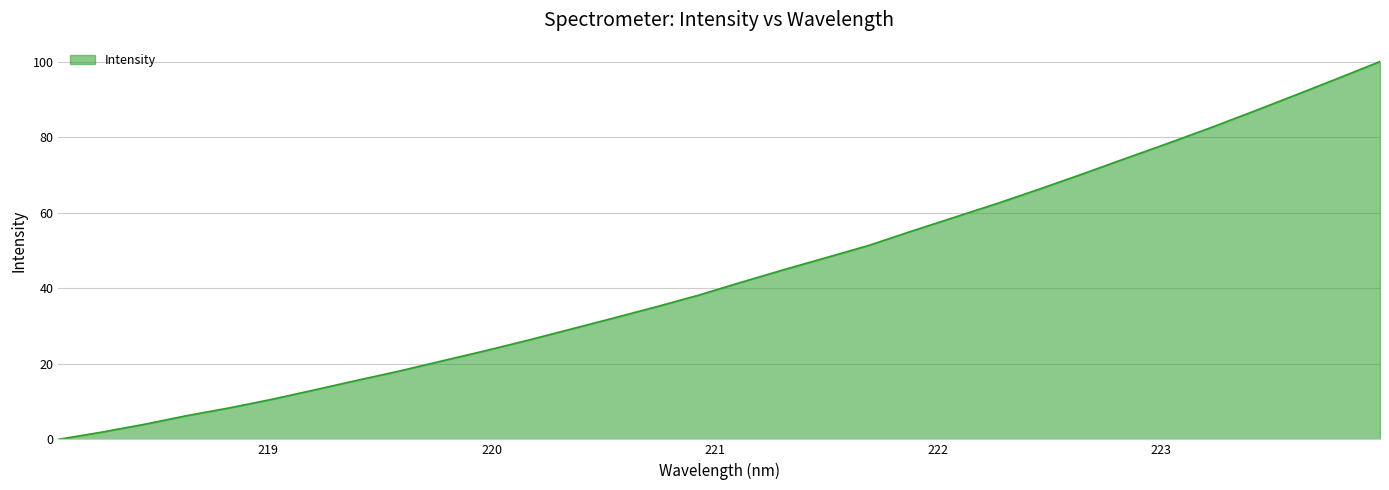

What is the maximum value shown in the chart?

100.0